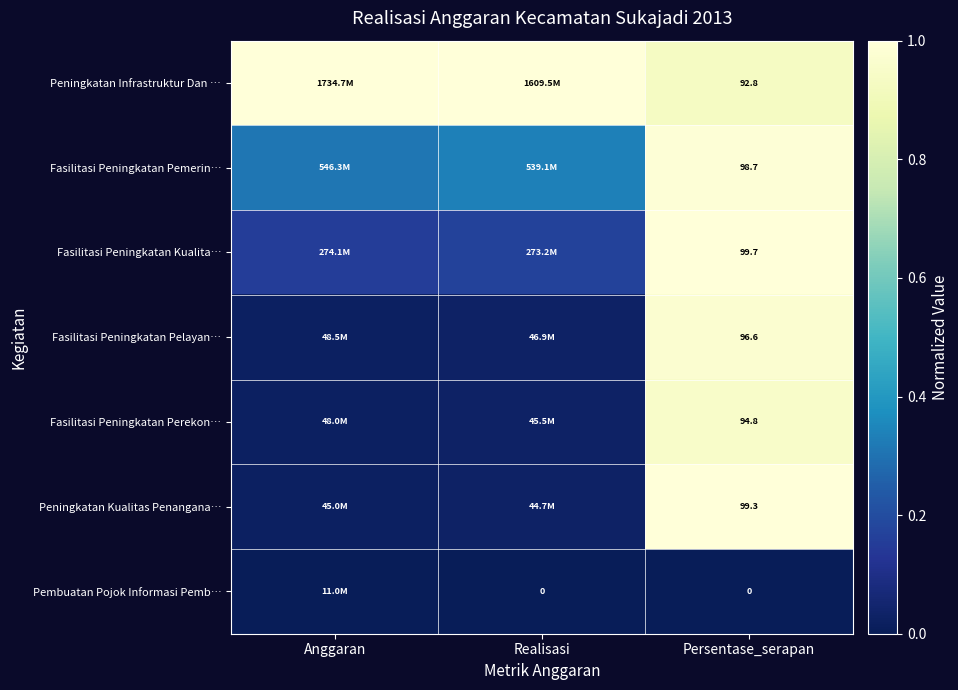

Which label corresponds to the largest value in the chart?

Anggaran